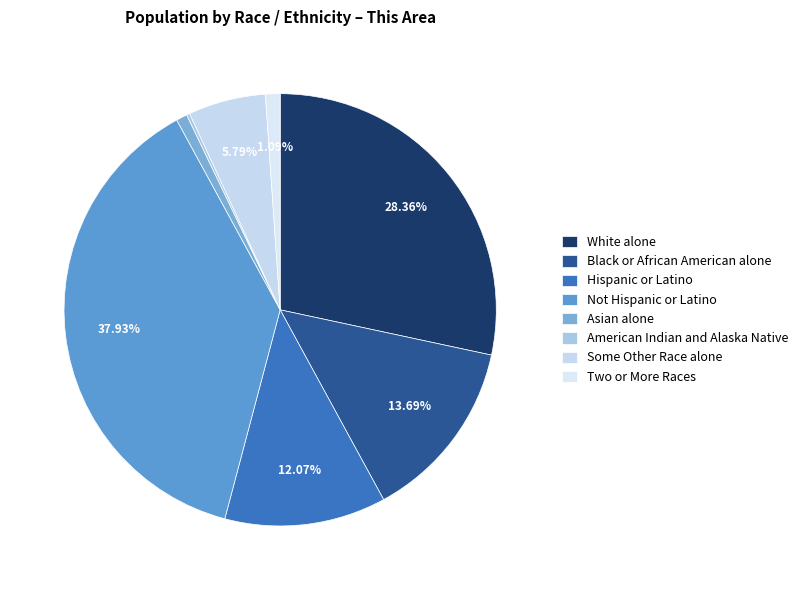

Which slice is the smallest?

American Indian and Alaska Native